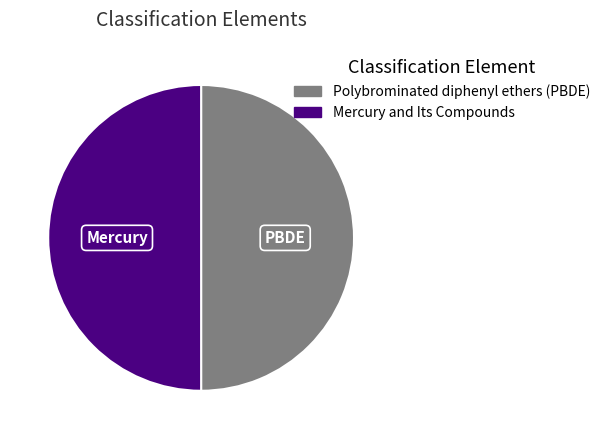

Combined, do Polybrominated diphenyl ethers (PBDE) and Mercury and Its Compounds account for over 50%?

Yes